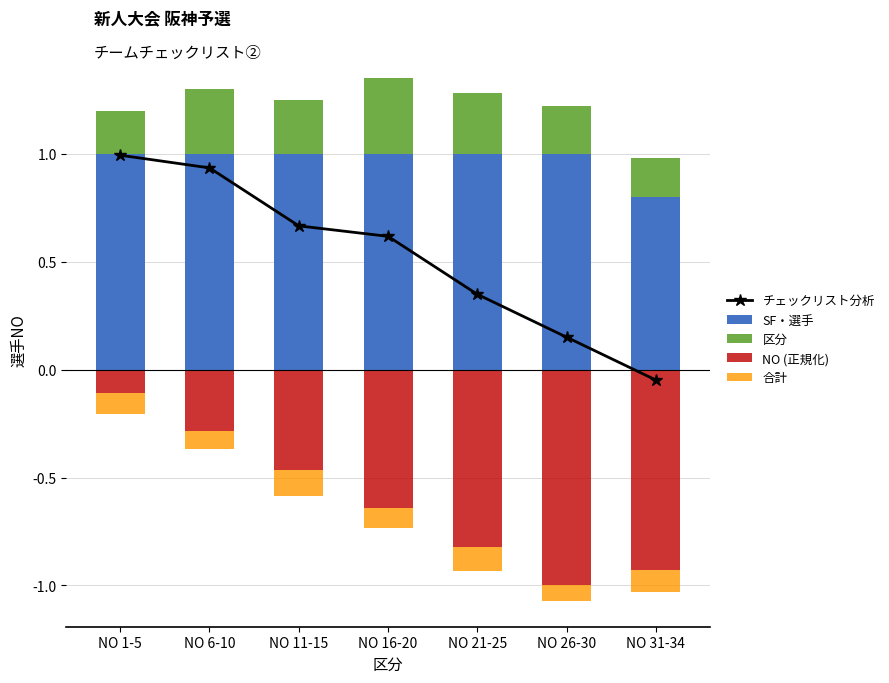

At which category does the chart reach its peak across all series?

NO 1-5